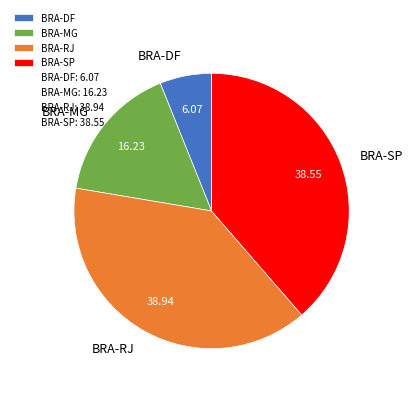

Which has a higher value, BRA-SP or BRA-MG?

BRA-SP